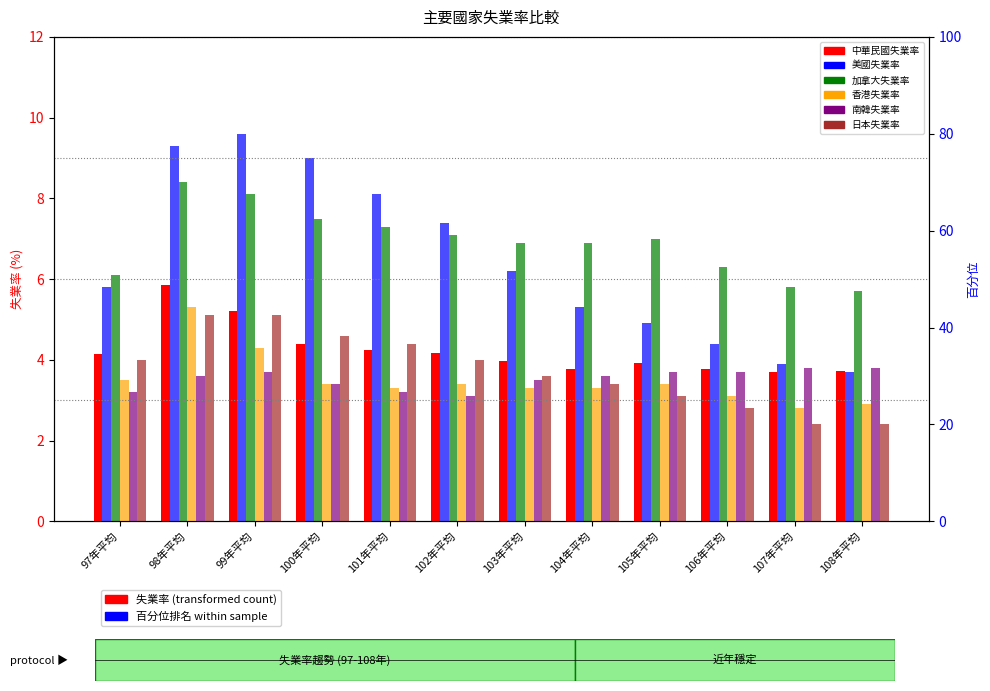

Count the number of categories in the chart.

12